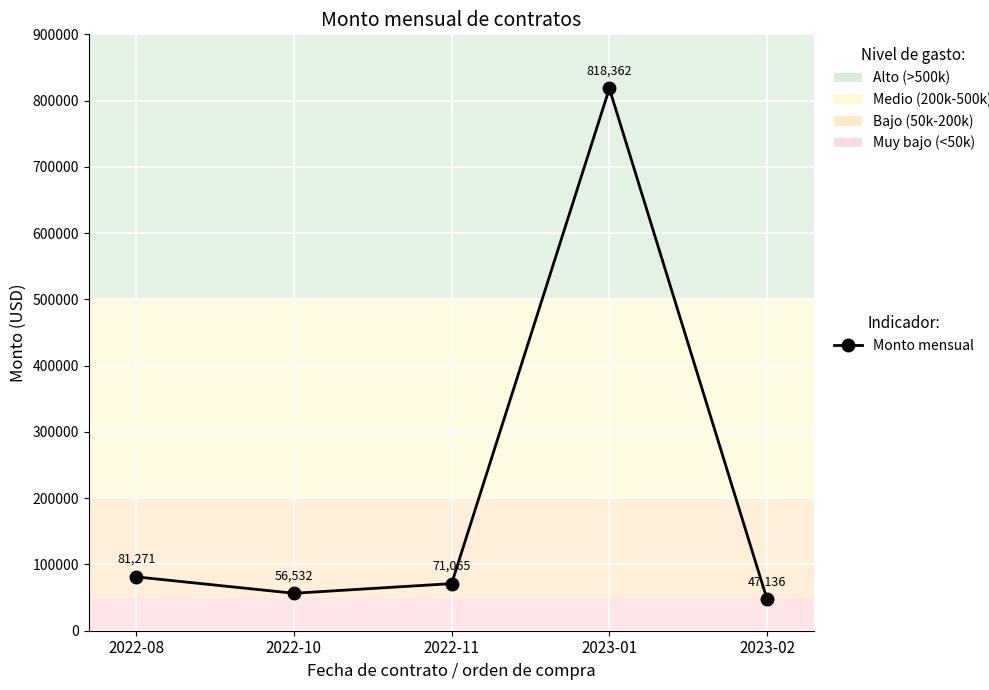

The value at 2022-10 is 101173.6. True or false?

False